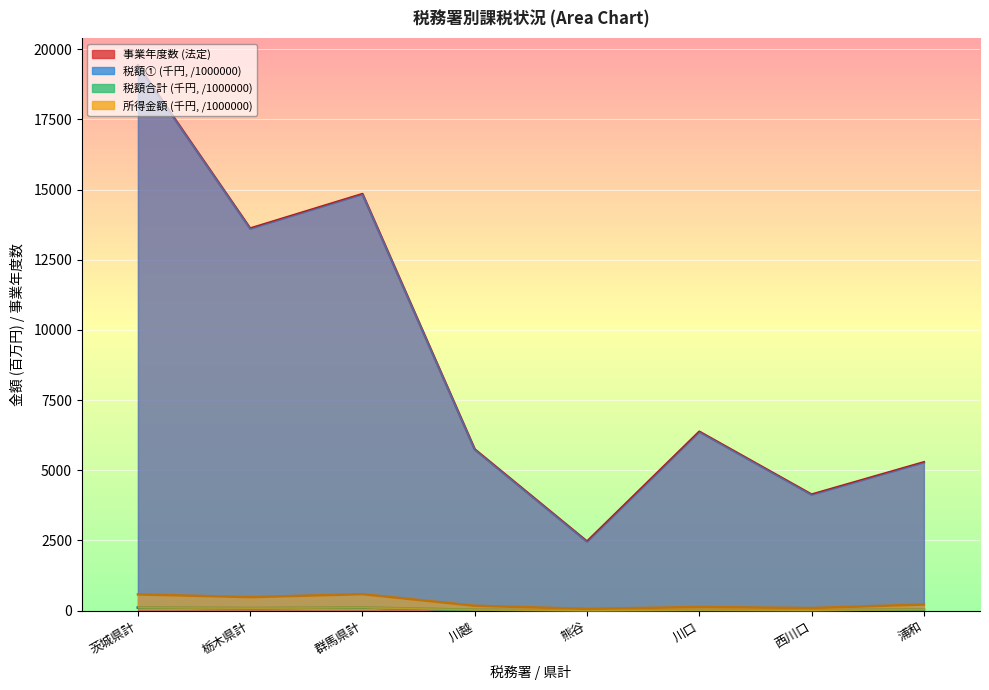

What is the highest value of the 事業年度数 (法定) series?

19419.0